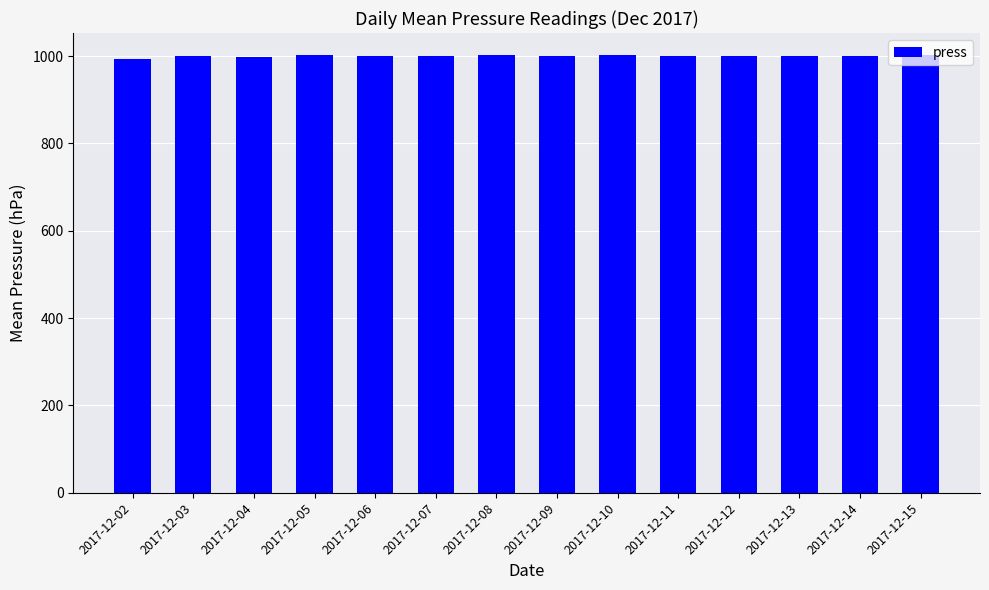

Is it true that the value at 2017-12-11 is 999.9?

True